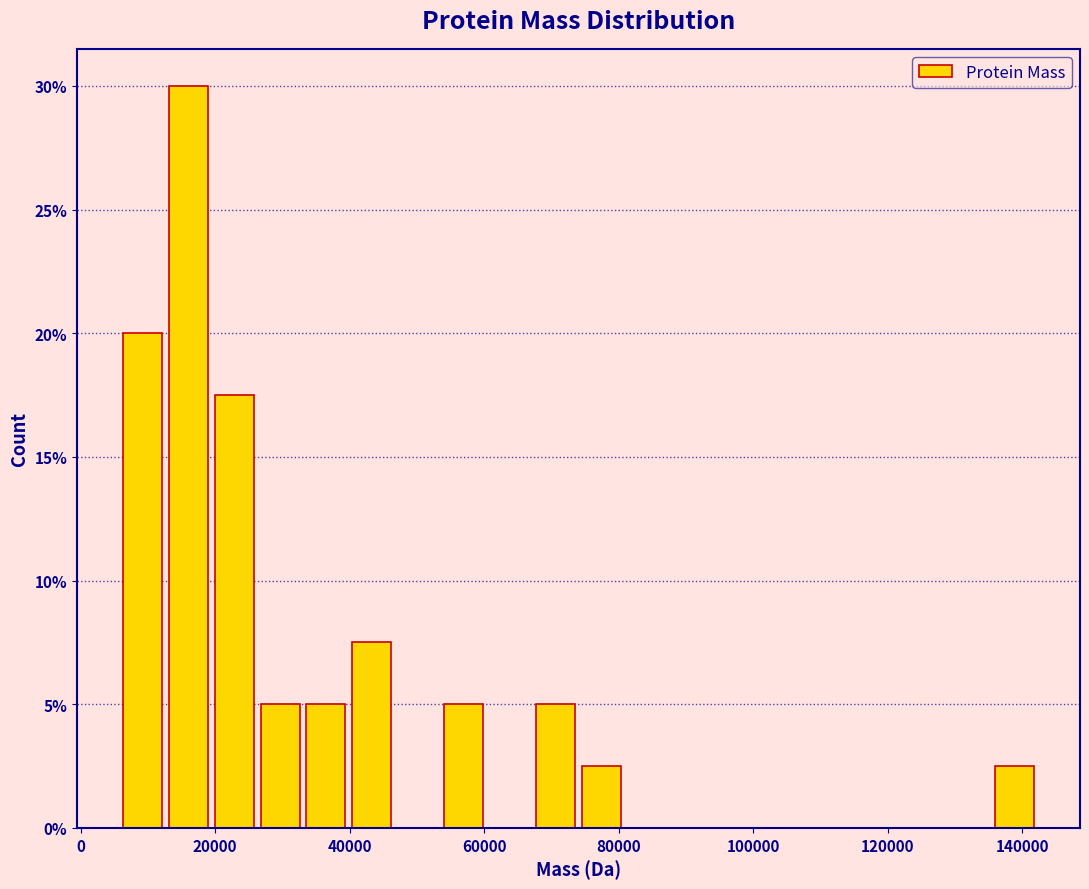

Around what value on the x-axis is the tallest bar? Give the approximate position of its centre, as read against the axis.

16000